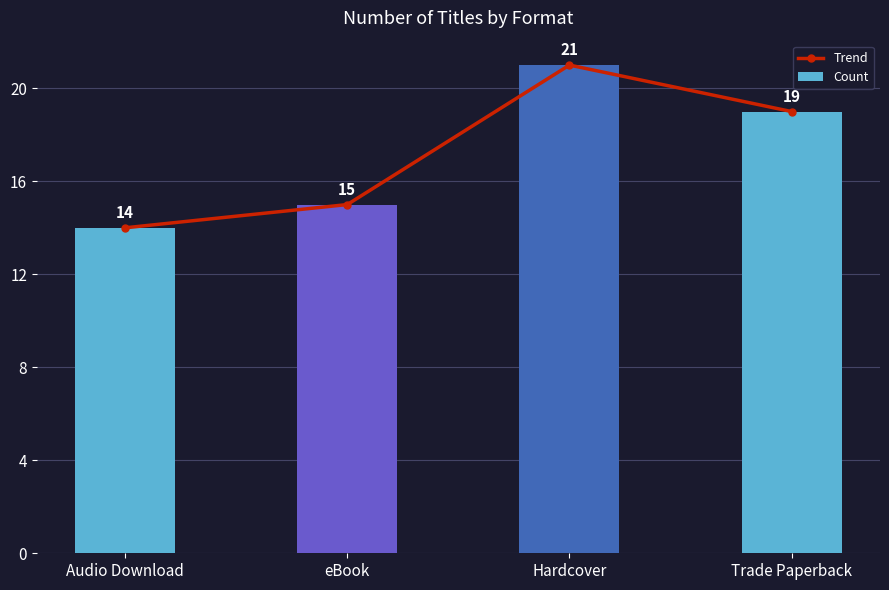

Reading left to right, transcribe all the data shown in this chart.

Trend: Audio Download=14	eBook=15	Hardcover=21	Trade Paperback=19
Count: Audio Download=14	eBook=15	Hardcover=21	Trade Paperback=19